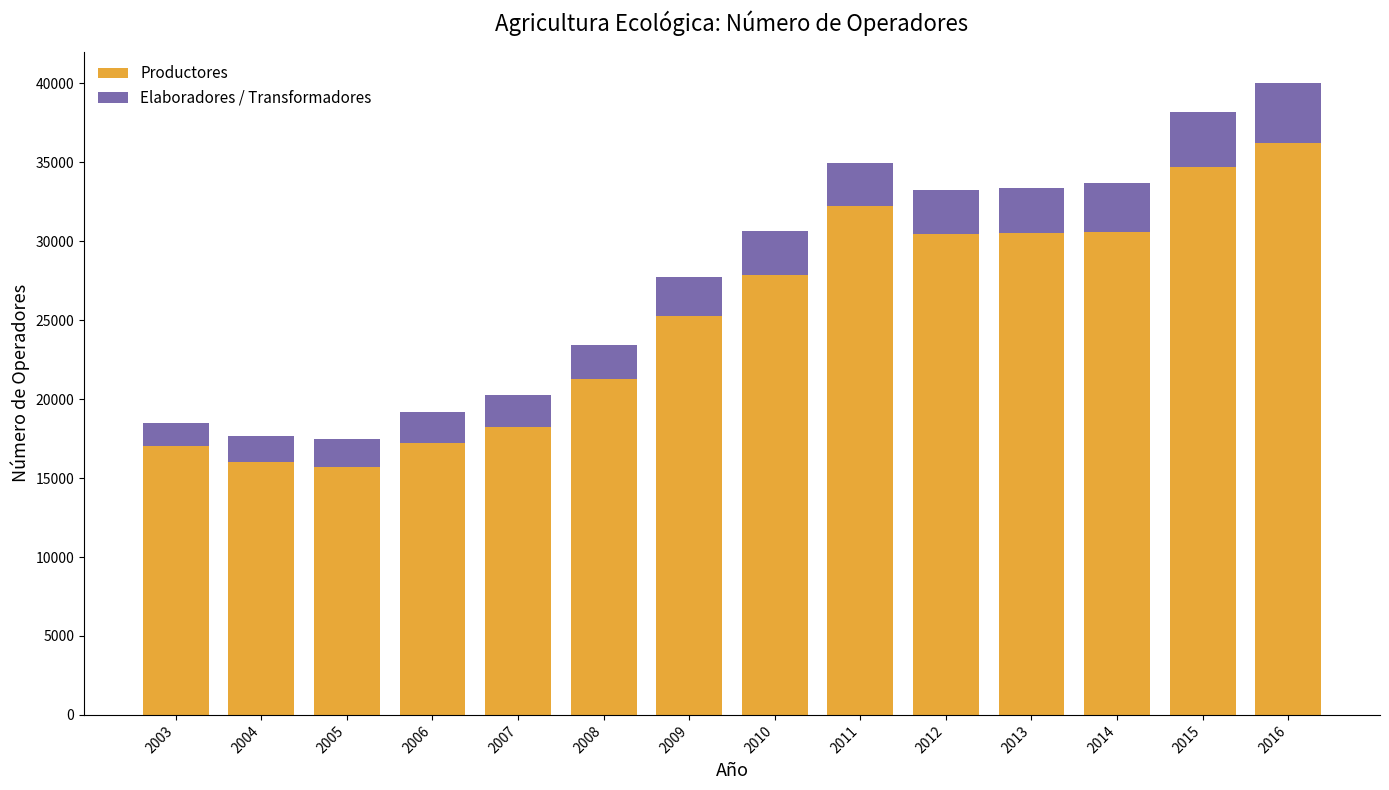

At which category is the sum across all series the highest?

2016